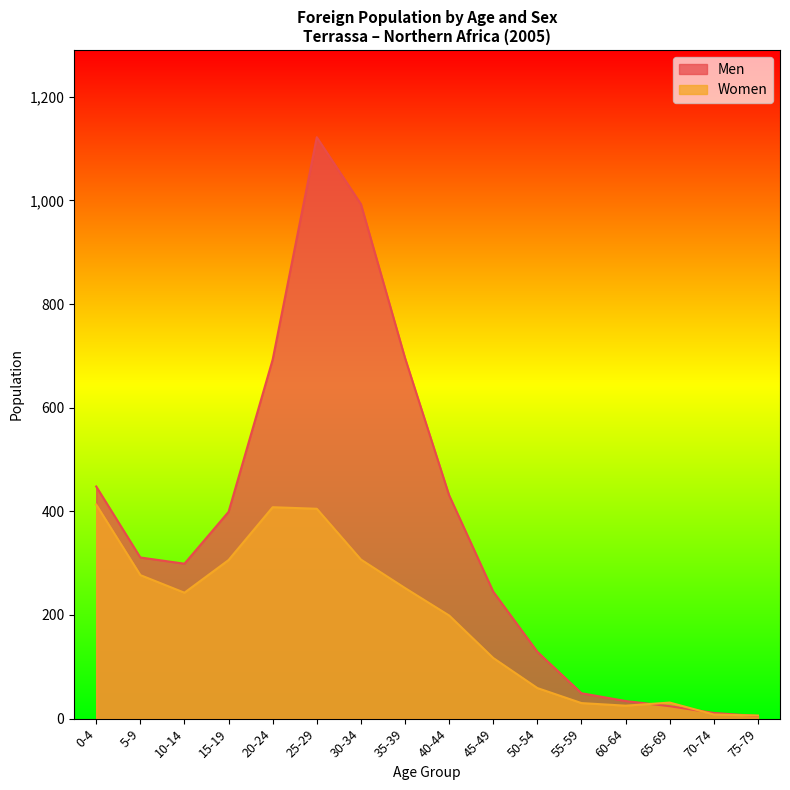

True or false: Men has more than 0 interior local peaks.

True